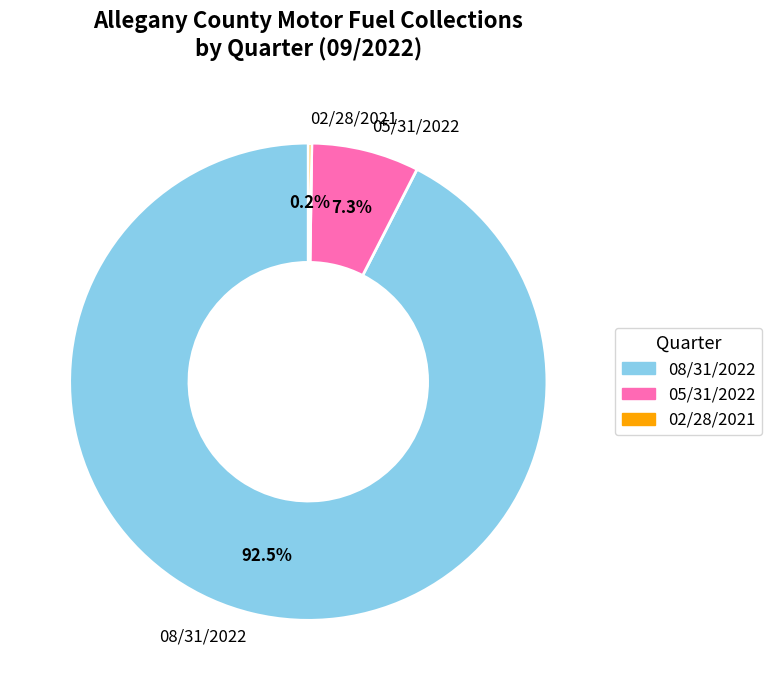

Which slice represents more than half of the pie?

08/31/2022